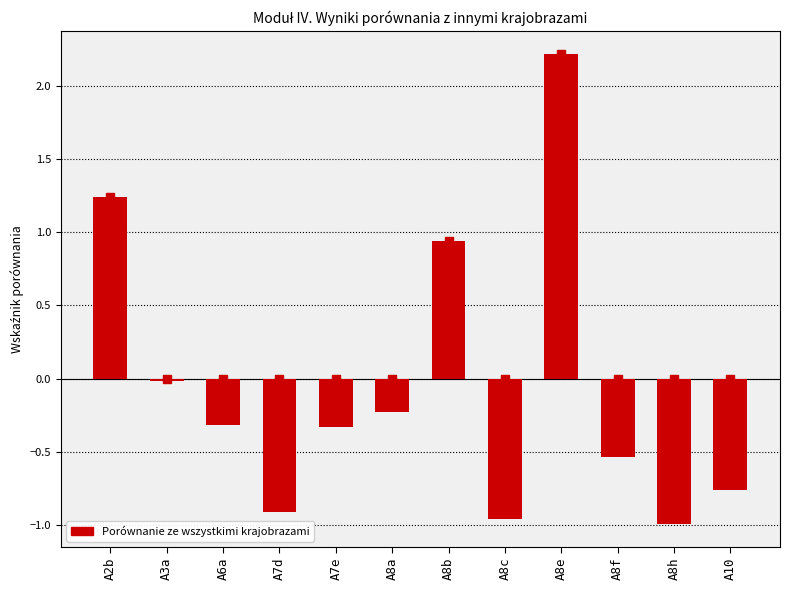

Which has a higher value, A8a or A8b?

A8b